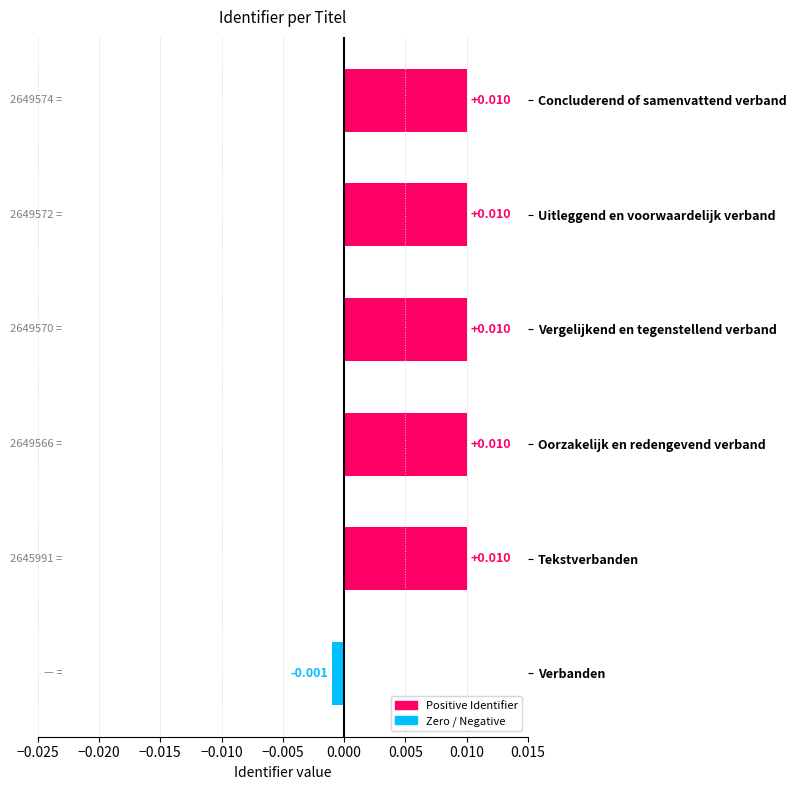

Which has a higher value, Tekstverbanden or Verbanden?

Tekstverbanden